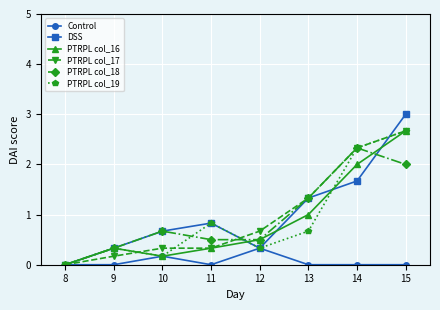

What are all the series names shown in the legend?

Control, DSS, PTRPL col_16, PTRPL col_17, PTRPL col_18, PTRPL col_19